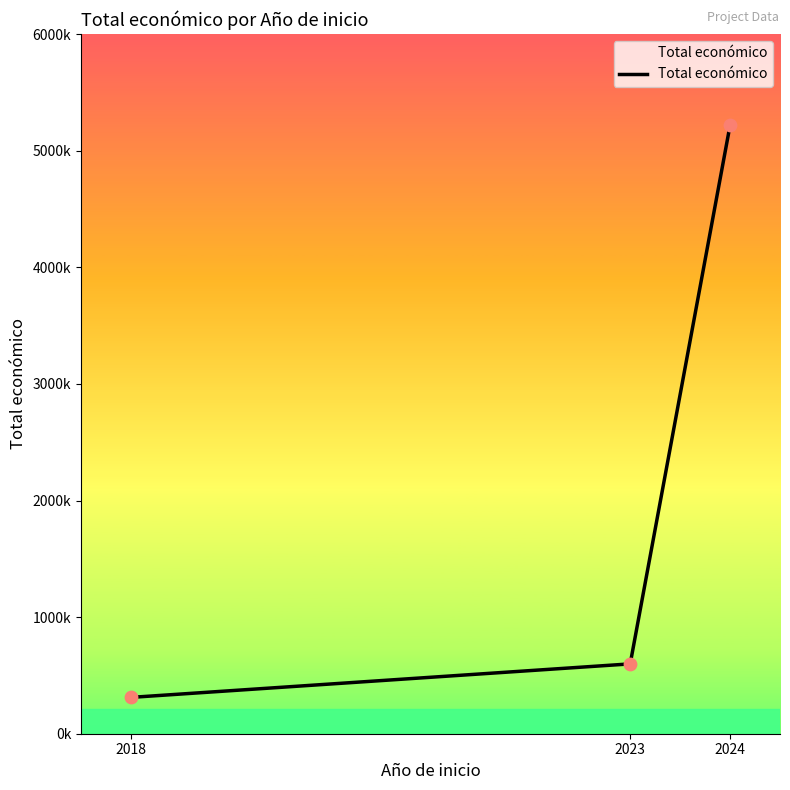

Does the chart have visible grid lines?

No